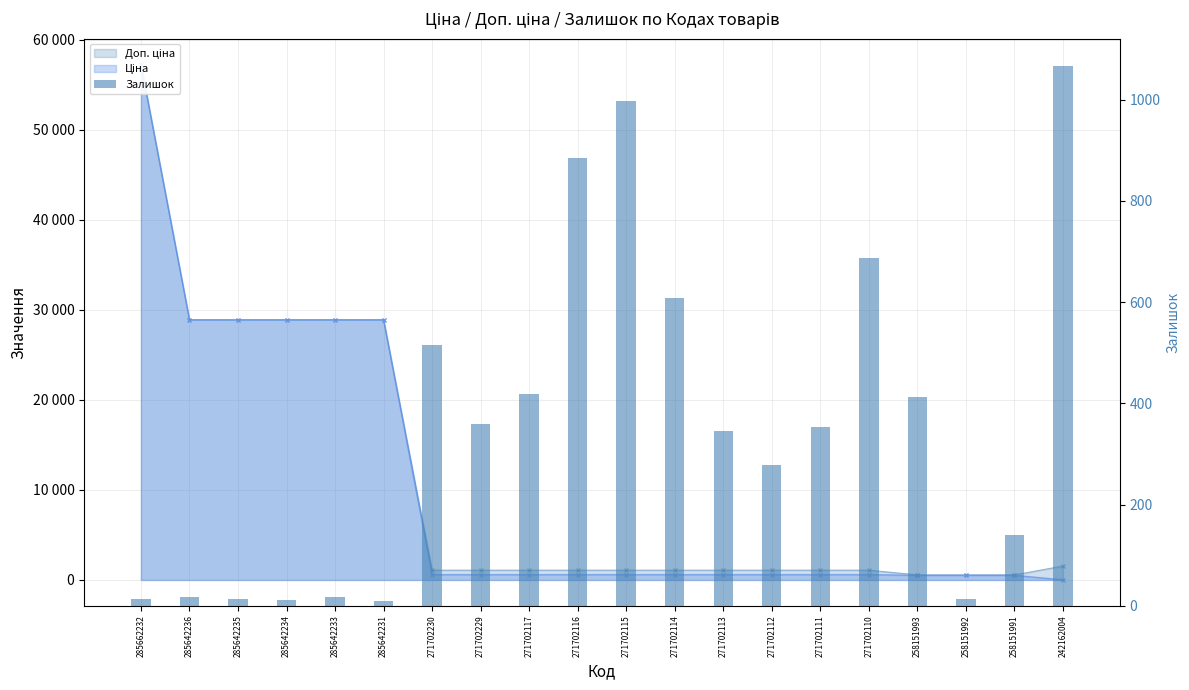

What is the ratio of the value at 271702111 to the value at 271702110?

0.5